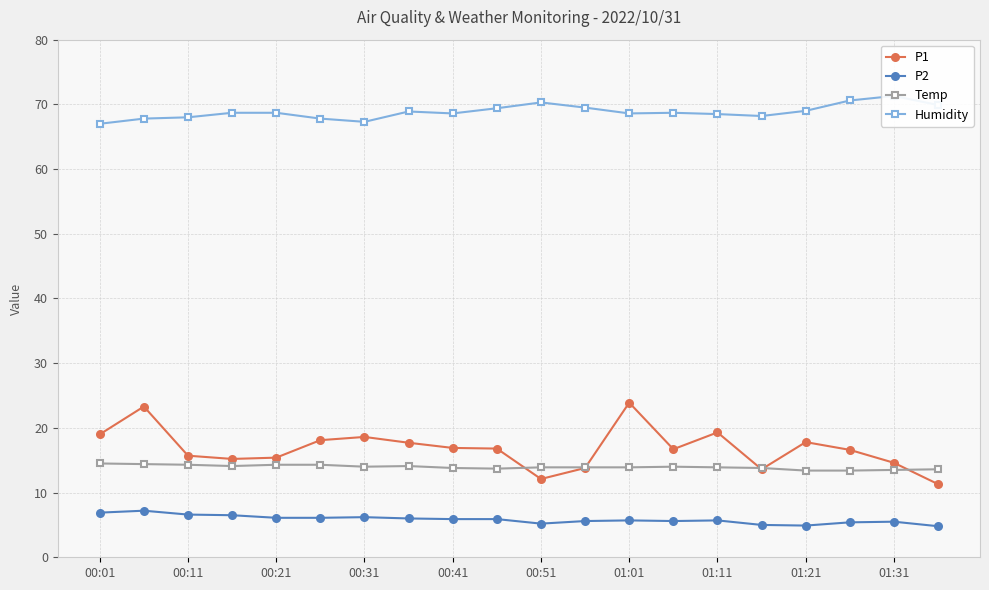

True or false: Humidity and P1 intersect in this chart.

False